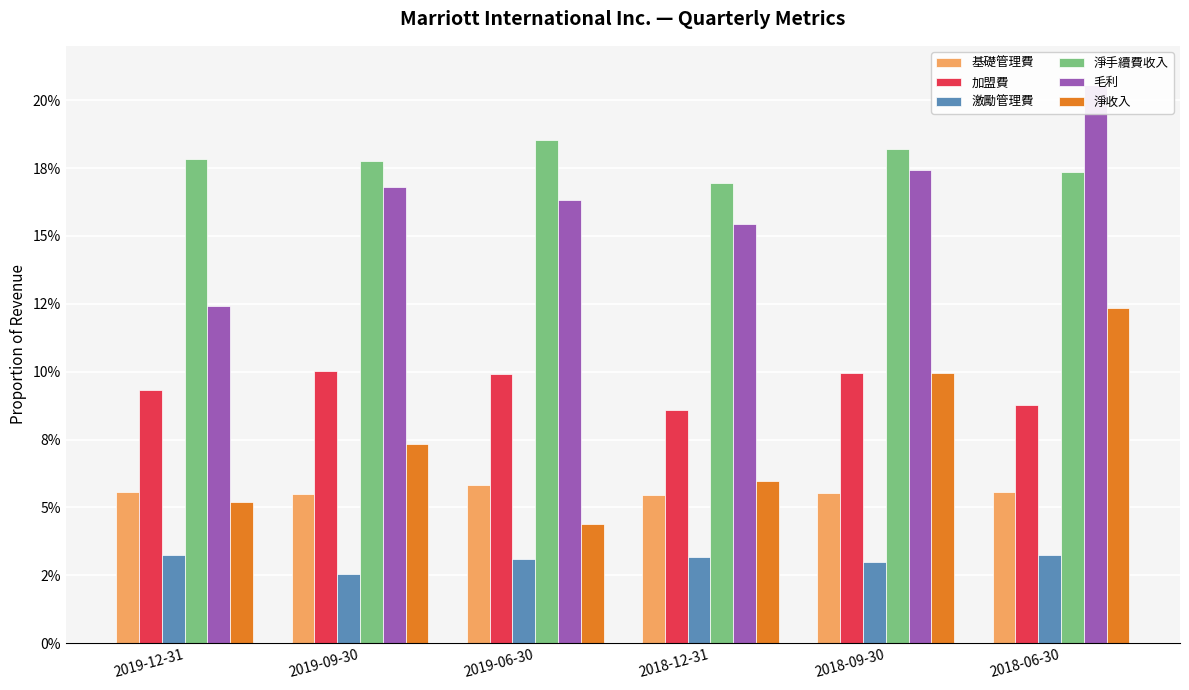

Reading right to left, transcribe all the data shown in this chart.

基礎管理費: 2018-06-30=0.1	2018-09-30=0.1	2018-12-31=0.1	2019-06-30=0.1	2019-09-30=0.1	2019-12-31=0.1
加盟費: 2018-06-30=0.1	2018-09-30=0.1	2018-12-31=0.1	2019-06-30=0.1	2019-09-30=0.1	2019-12-31=0.1
激勵管理費: 2018-06-30=0.0	2018-09-30=0.0	2018-12-31=0.0	2019-06-30=0.0	2019-09-30=0.0	2019-12-31=0.0
淨手續費收入: 2018-06-30=0.2	2018-09-30=0.2	2018-12-31=0.2	2019-06-30=0.2	2019-09-30=0.2	2019-12-31=0.2
毛利: 2018-06-30=0.2	2018-09-30=0.2	2018-12-31=0.2	2019-06-30=0.2	2019-09-30=0.2	2019-12-31=0.1
淨收入: 2018-06-30=0.1	2018-09-30=0.1	2018-12-31=0.1	2019-06-30=0.0	2019-09-30=0.1	2019-12-31=0.1